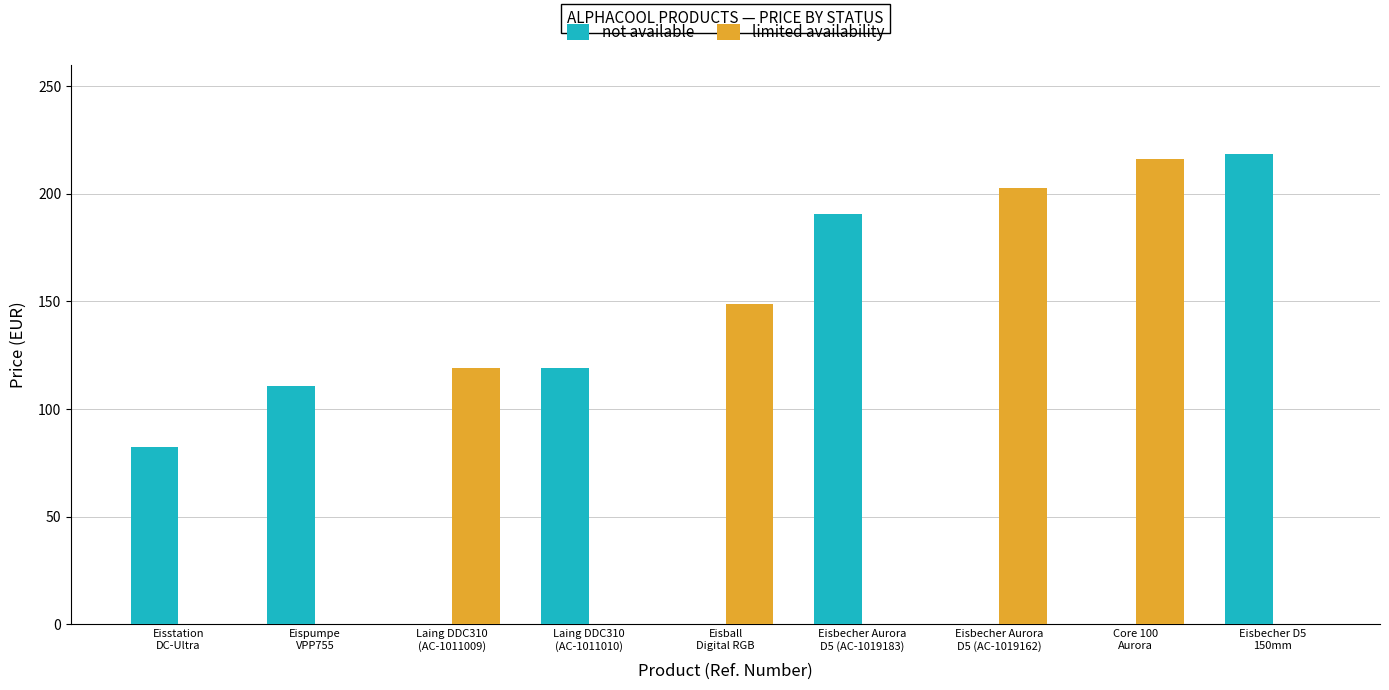

The limited availability series shows 0.0 at Eispumpe
VPP755. True or false?

True